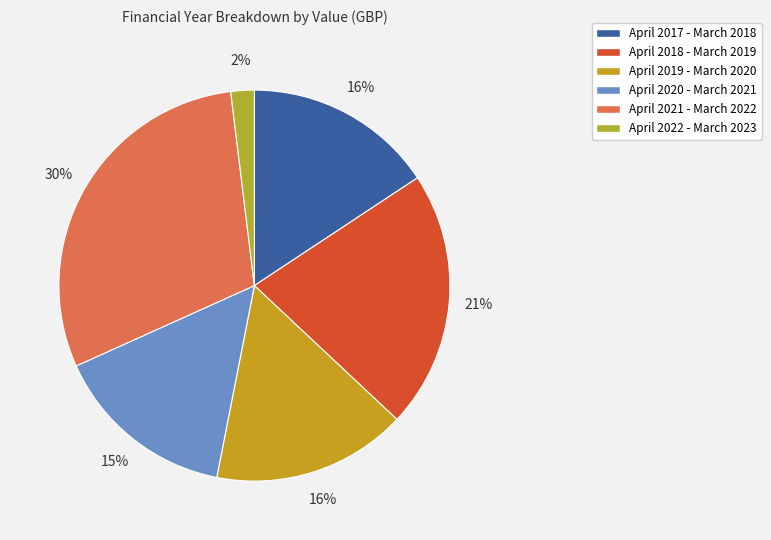

What is the change in value from April 2017 - March 2018 to April 2018 - March 2019?

+21622